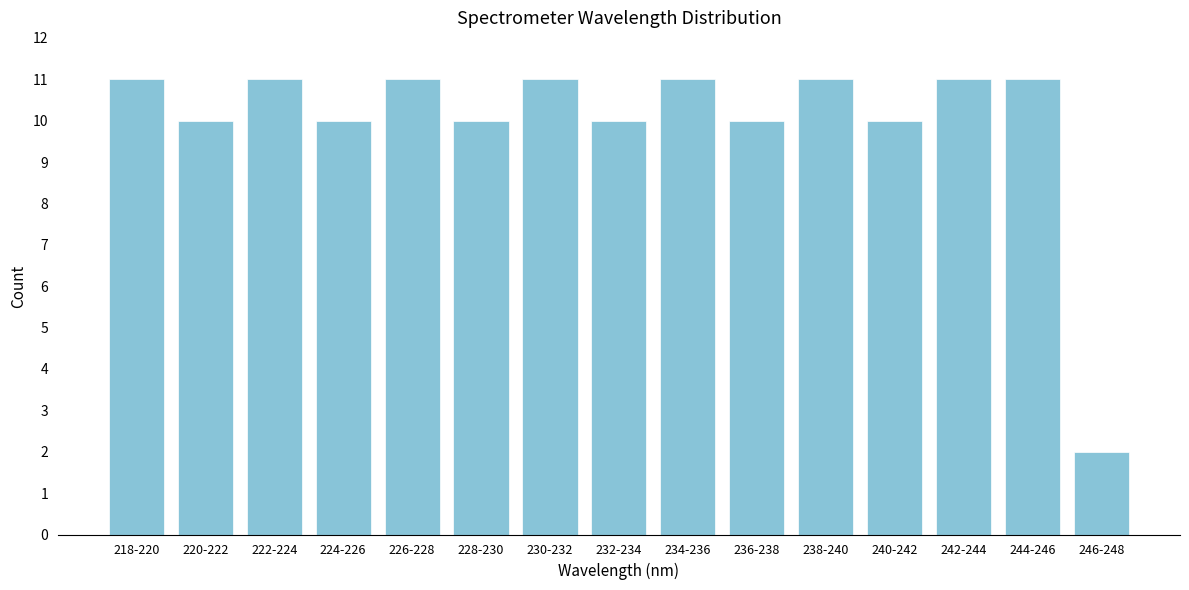

Reading left to right, what are all the values shown in this chart?

218-220=11	220-222=10	222-224=11	224-226=10	226-228=11	228-230=10	230-232=11	232-234=10	234-236=11	236-238=10	238-240=11	240-242=10	242-244=11	244-246=11	246-248=2